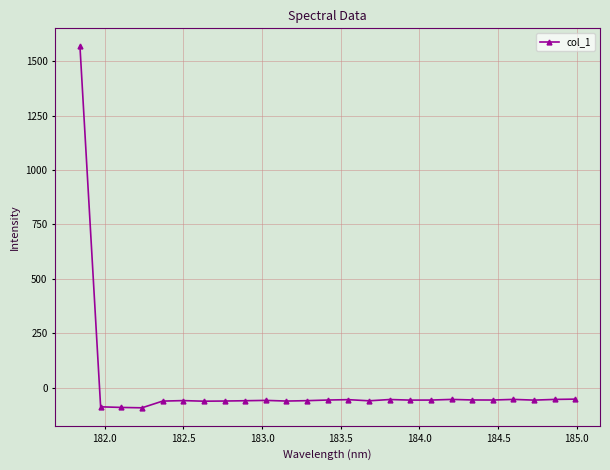

How many data points does each series have?

25